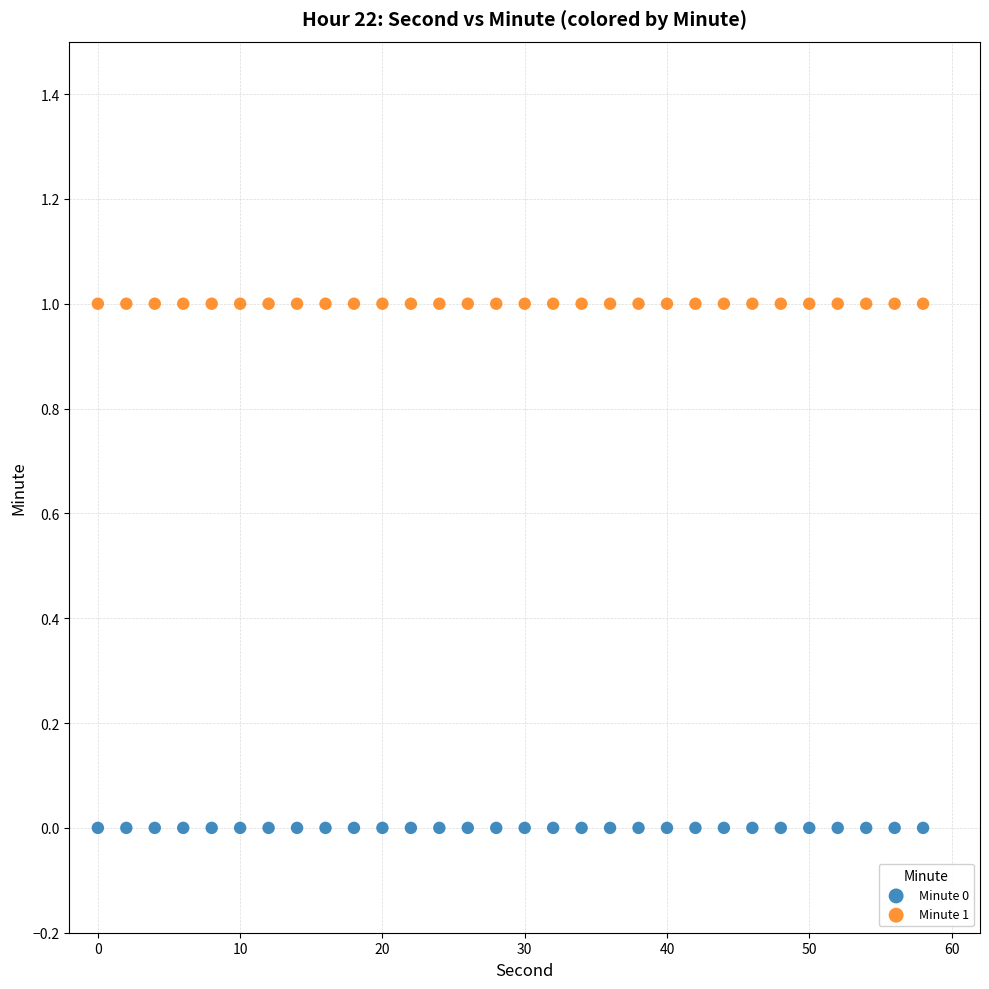

What are all the series names shown in the legend?

Minute 0, Minute 1